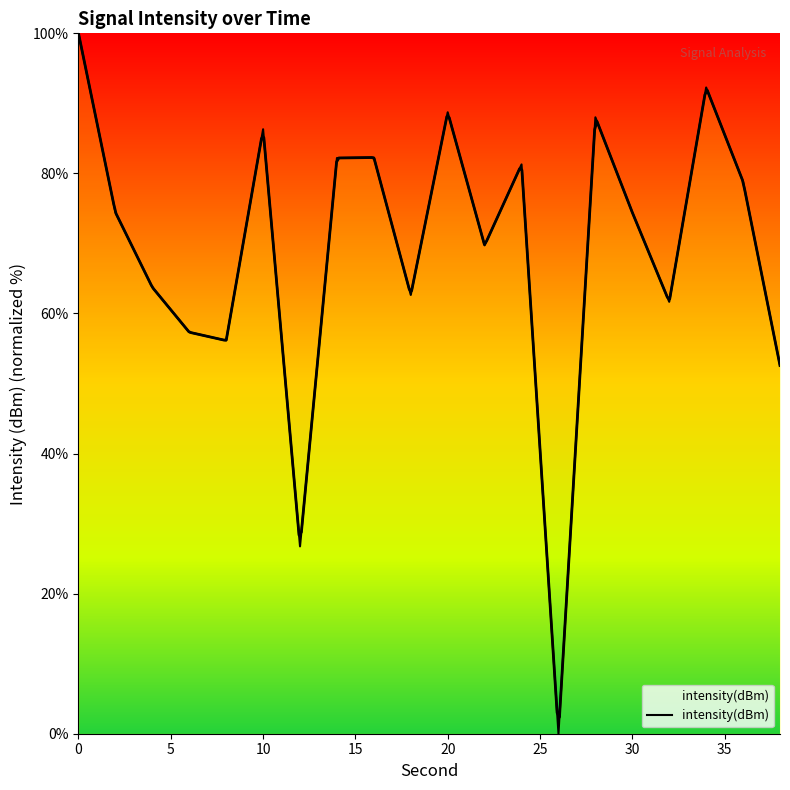

The value at 2 is 30.2. True or false?

False